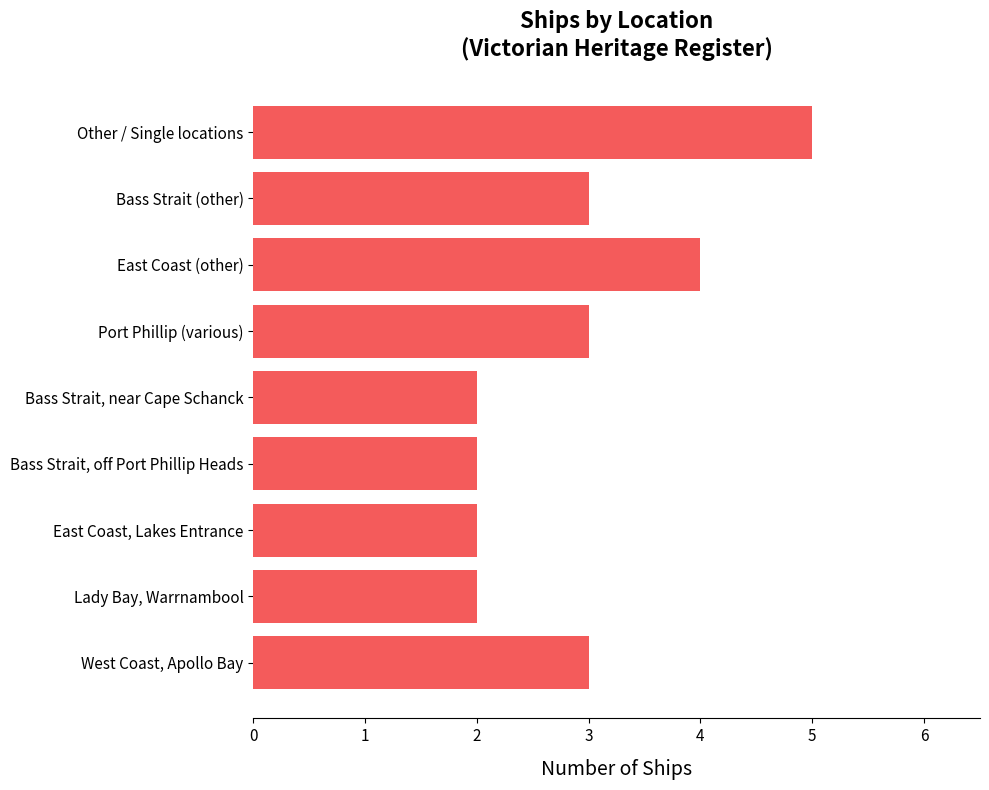

What is the difference between the maximum and minimum values?

3